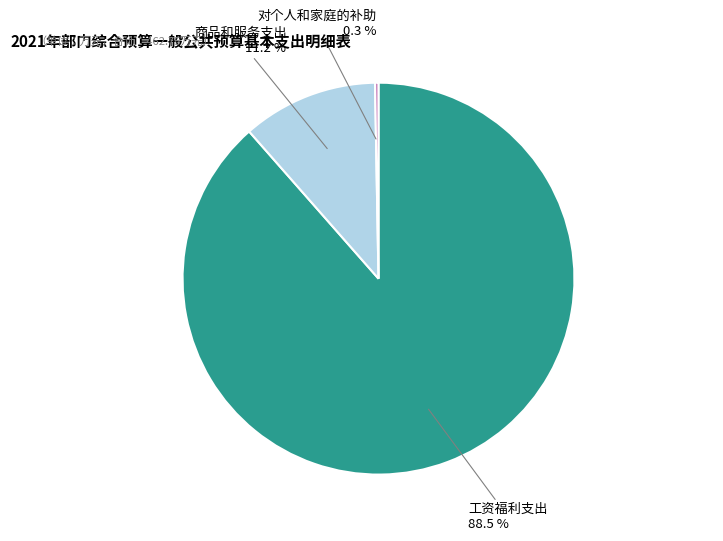

To the nearest percent, what is the difference between the 工资福利支出 and 商品和服务支出 slice percentages?

77%